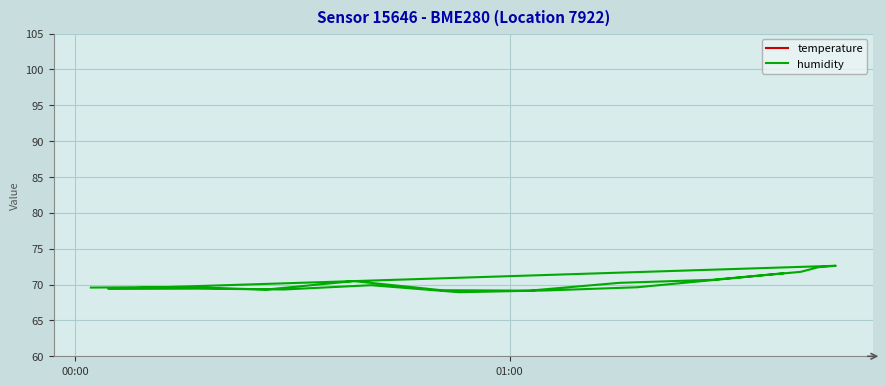

What is the highest value of the humidity series?

72.6